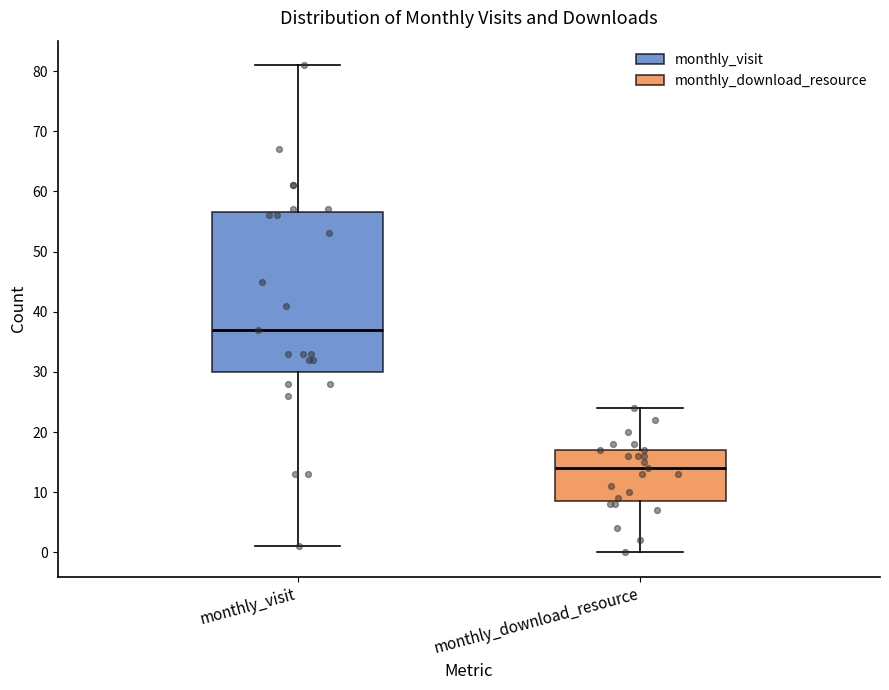

Reading left to right, transcribe this box plot: for each box, give where its median line is, the range the box spans, and where its two whiskers end, as read against the y-axis. The values are not printed on the chart, so give them approximately, as read against the axis.

monthly_visit: median 37, box 30 to 57, whiskers 1 to 81
monthly_download_resource: median 14, box 9 to 17, whiskers 0 to 24